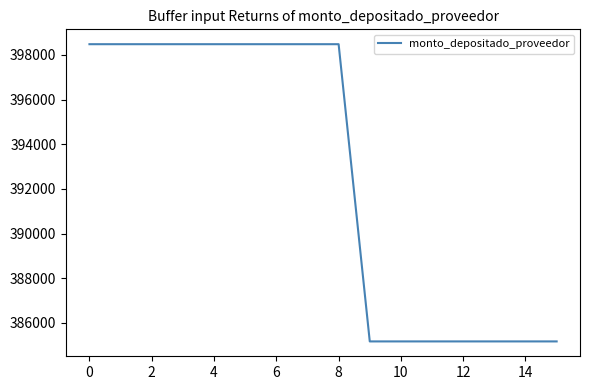

What is the difference between the maximum and minimum values?

13302